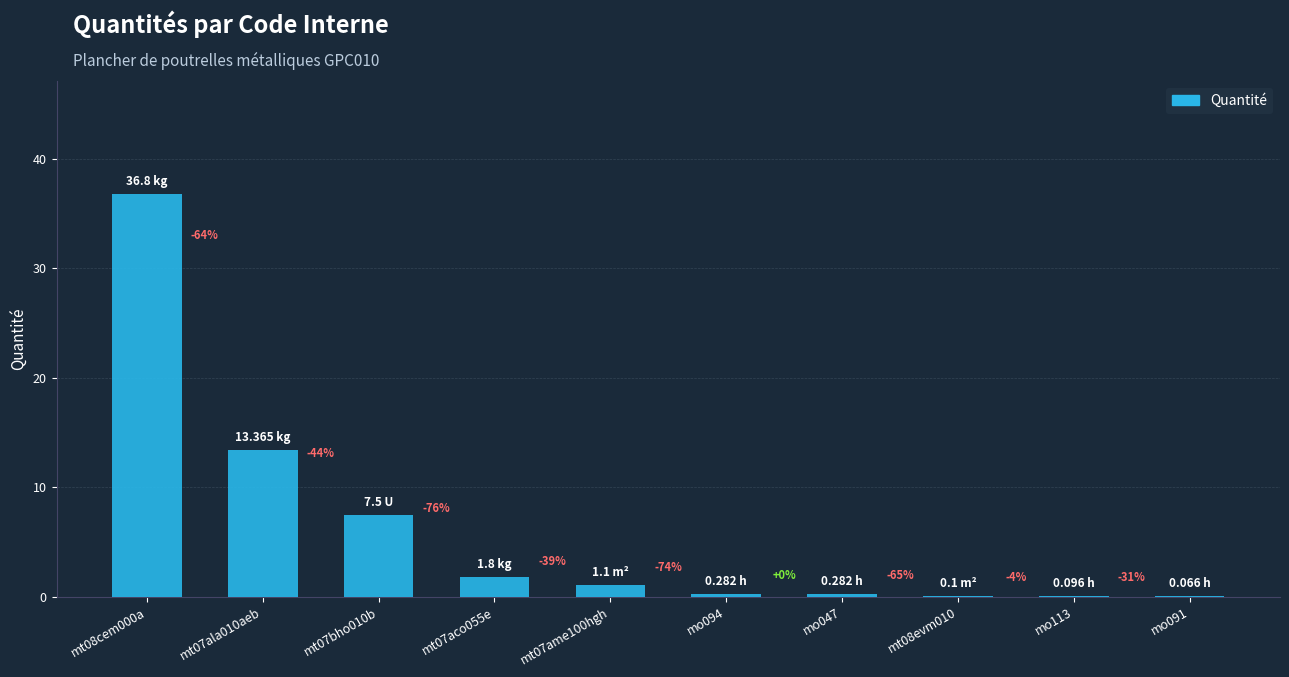

List the labels in order of value, largest first.

mt08cem000a, mt07ala010aeb, mt07bho010b, mt07aco055e, mt07ame100hgh, mo094, mo047, mt08evm010, mo113, mo091